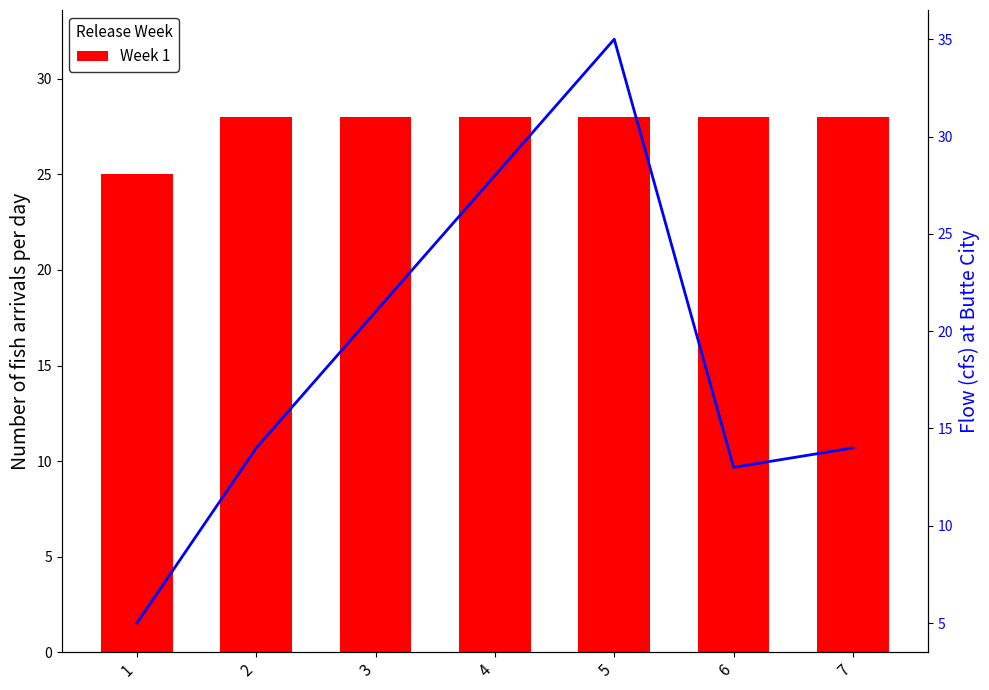

At which category is the sum across all series the highest?

5